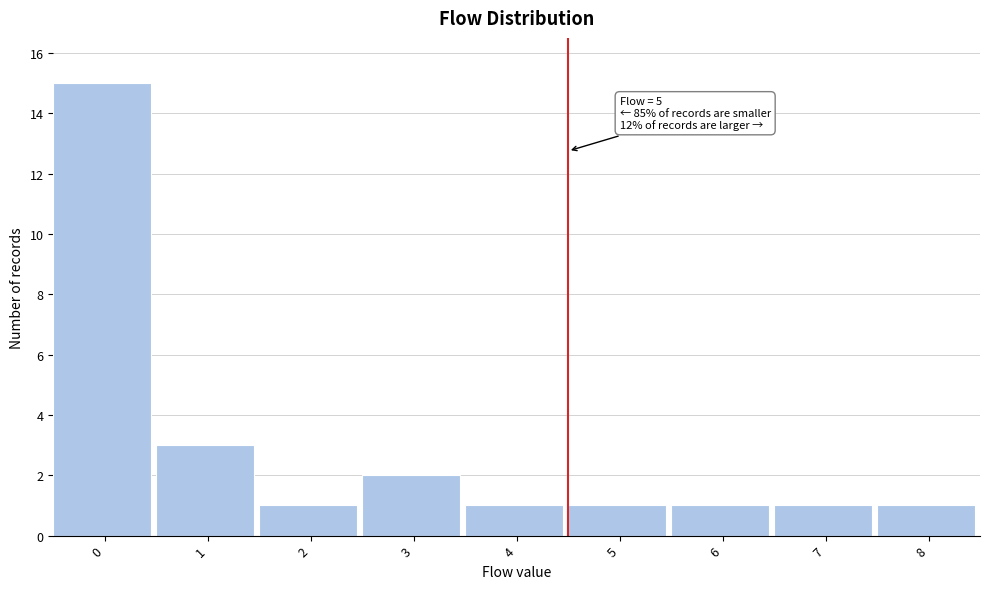

Reading left to right, extract all data points from this chart.

15	3	1	2	1	1	1	1	1